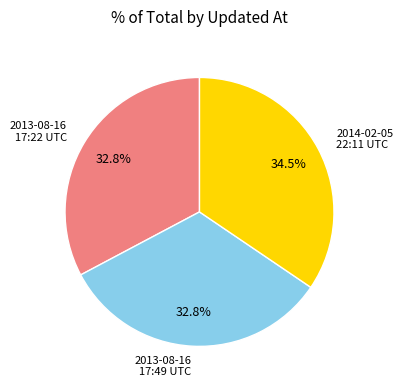

Approximately how many times larger is the value at 2013-08-16 17:49 UTC compared to 2013-08-16 17:22 UTC?

1.0